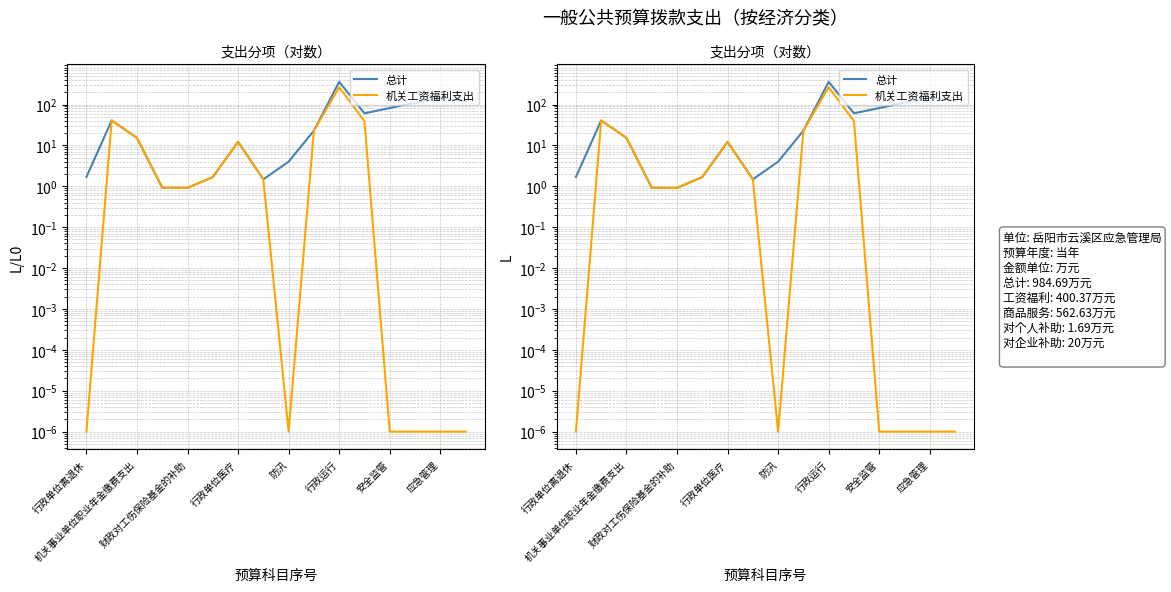

How many data points in 机关工资福利支出 are above 1?

8